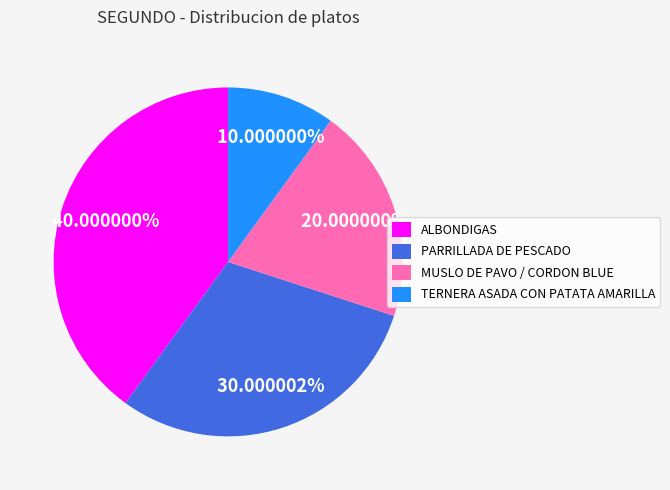

What portion of the pie excludes ALBONDIGAS?

60.0%